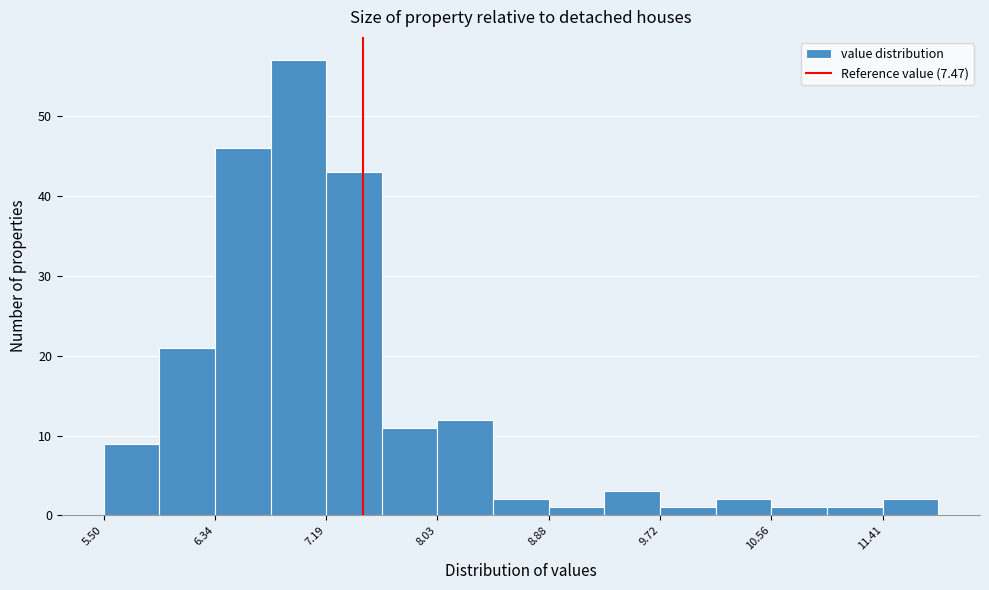

Which range on the x-axis has the tallest bar?

6.8 to 7.2